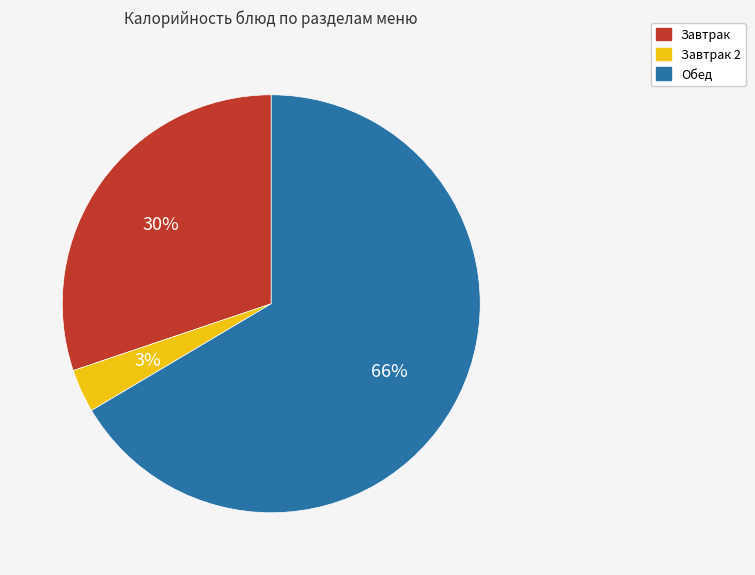

How many segments does this pie chart have?

3